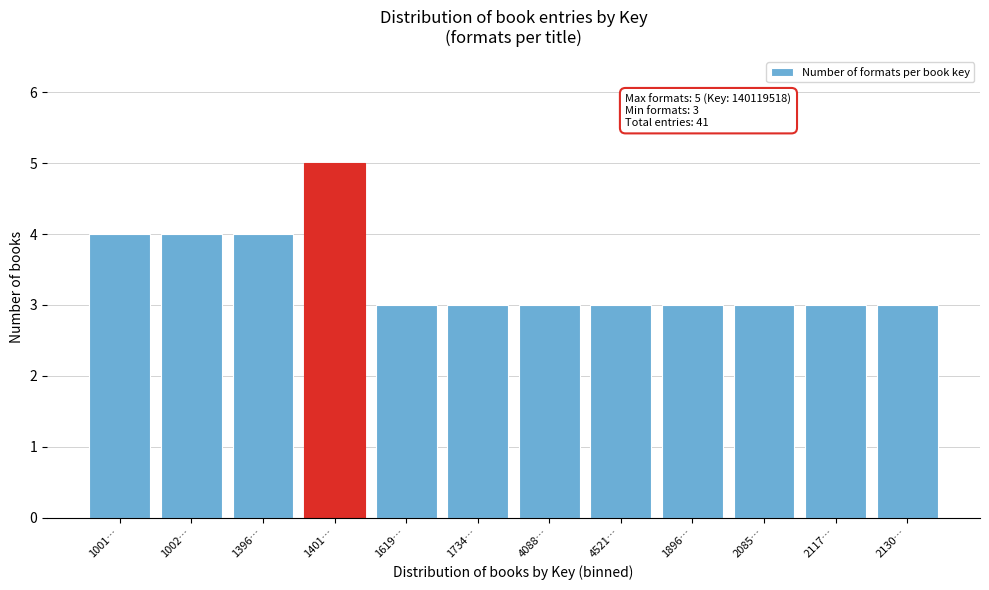

Reading left to right, list all the values displayed in this chart.

4	4	4	5	3	3	3	3	3	3	3	3